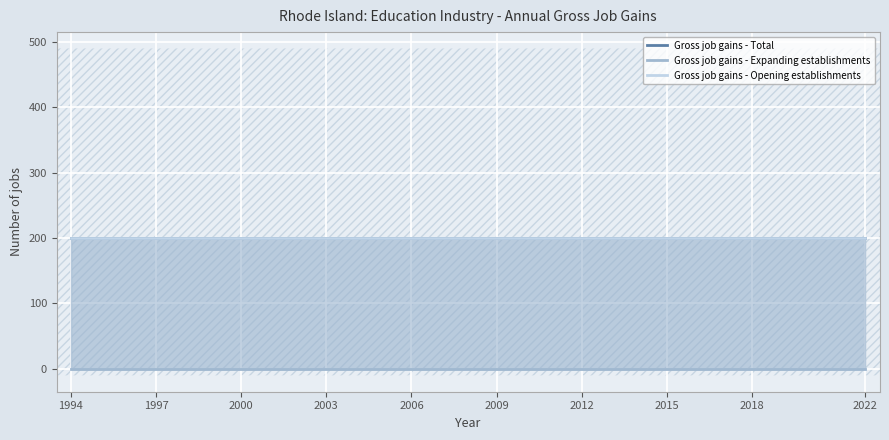

Which category has the lowest value across all series?

1994